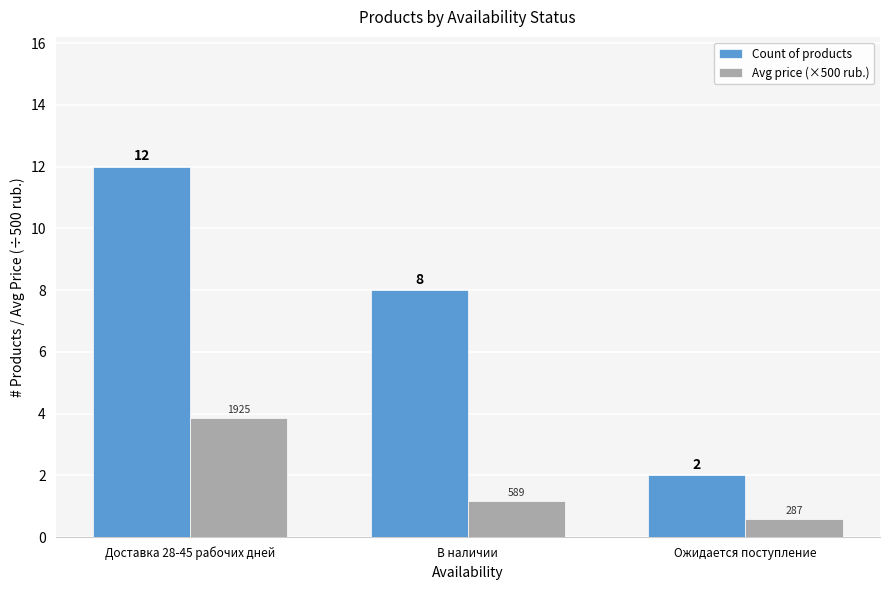

What is the average value of the Count of products series?

7.3